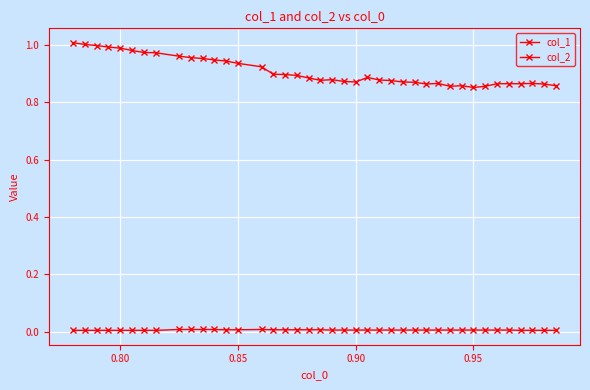

Rank the series by their average value, from highest to lowest.

col_1, col_2